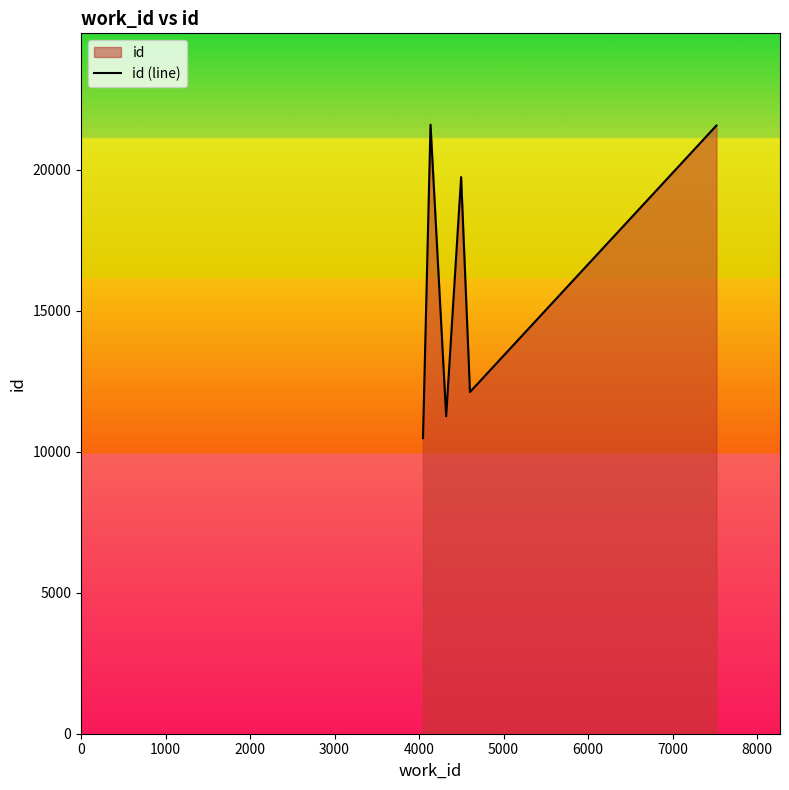

What is the minimum value shown in the chart?

10485